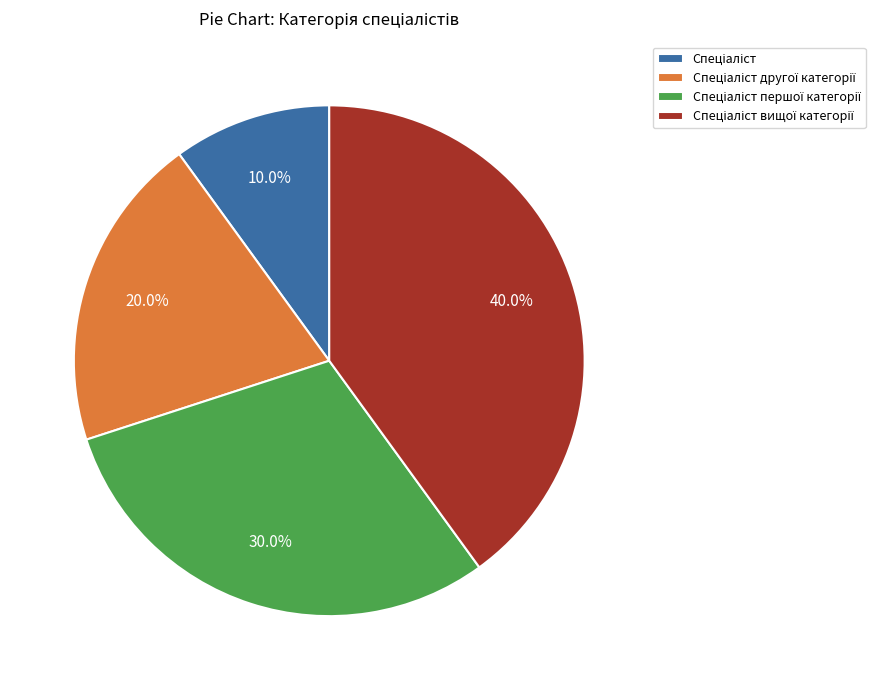

Is the sum of Спеціаліст другої категорії and Спеціаліст greater than half?

No